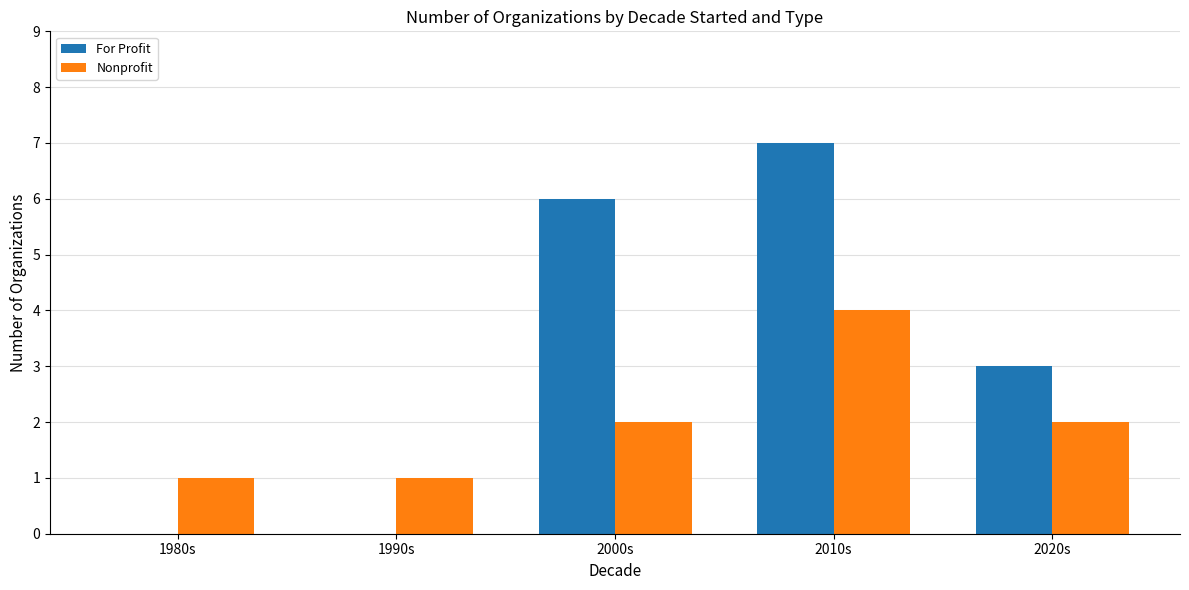

What is the average value of the Nonprofit series?

2